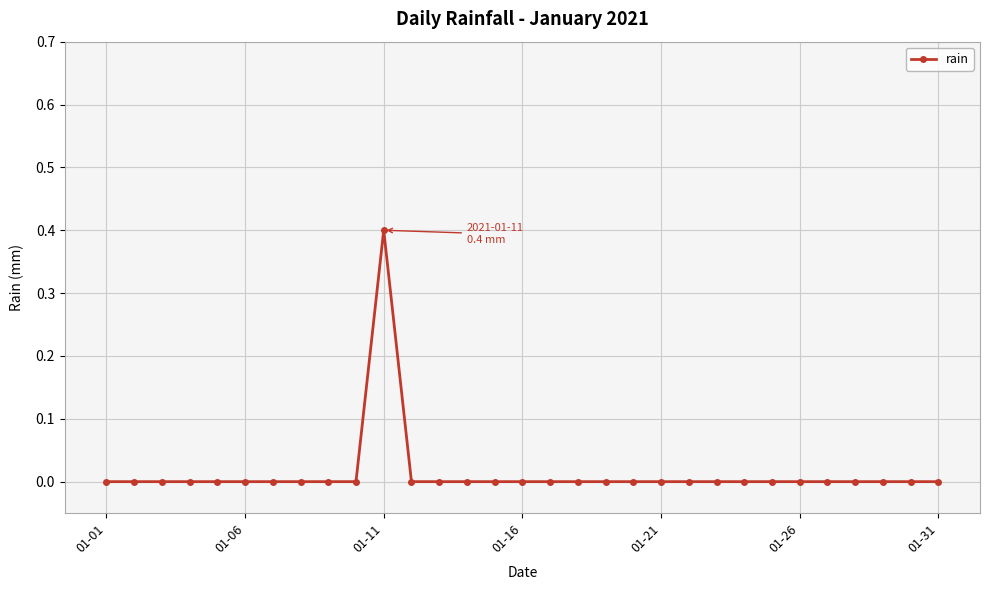

How many data points does each series have?

31